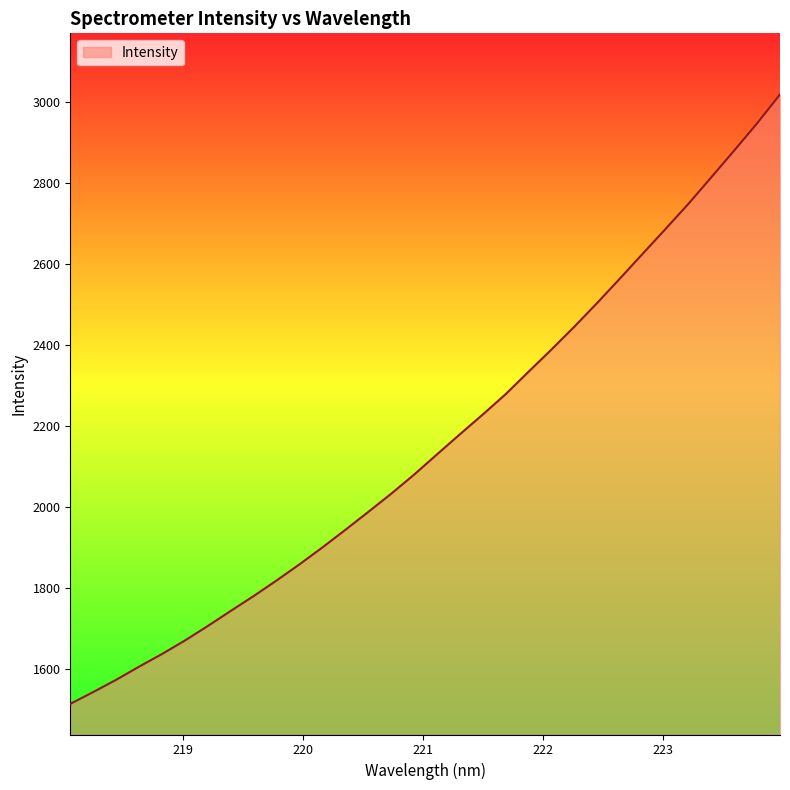

What is the greatest value displayed?

3018.2